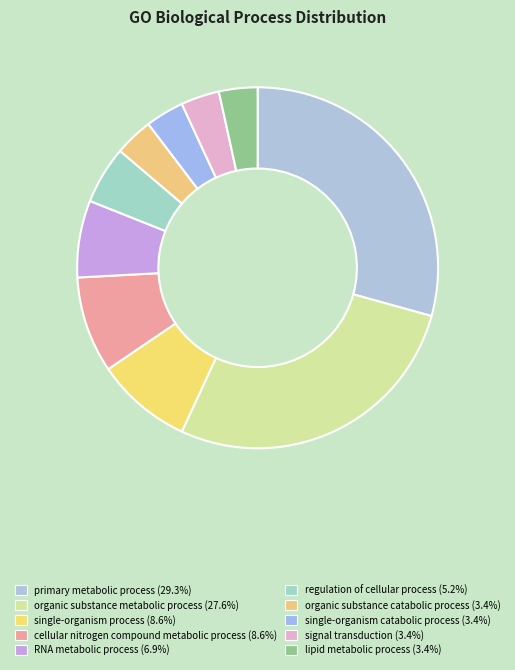

How many segments does this pie chart have?

10